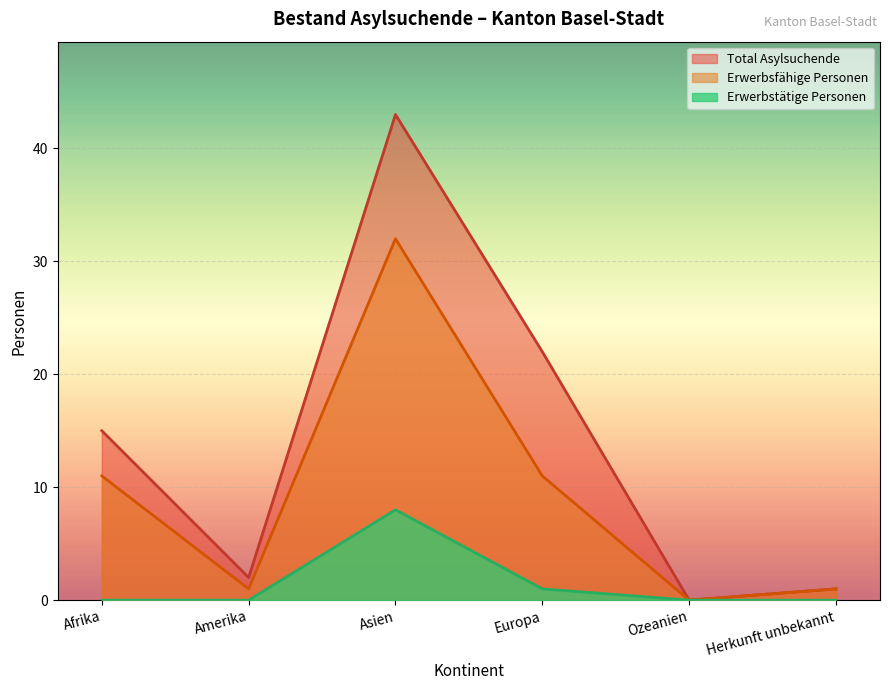

Which series changed the most between Afrika and Herkunft unbekannt?

Total Asylsuchende